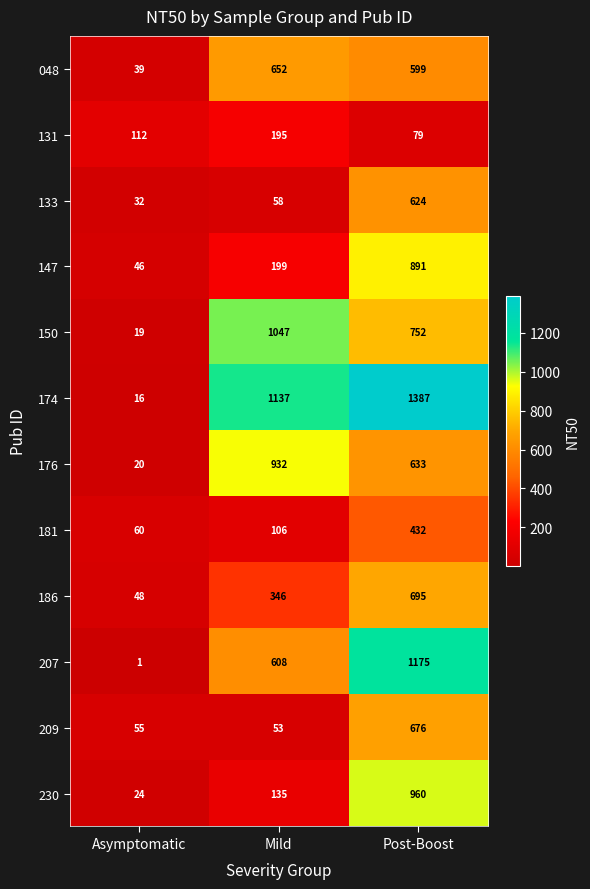

What is the difference between the highest and lowest values at Post-Boost?

1308